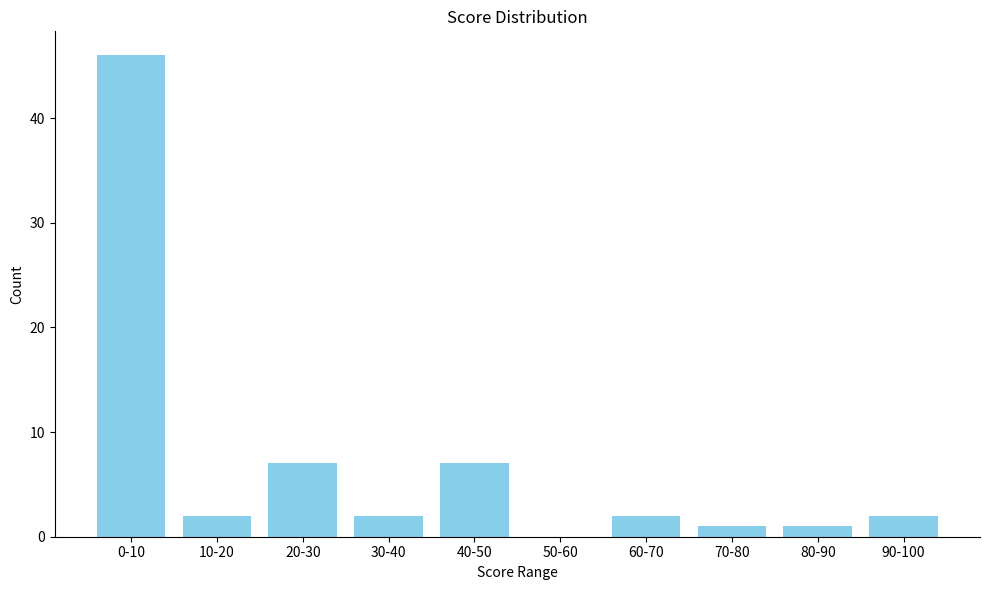

Reading left to right, list all the values displayed in this chart.

0-10=46	10-20=2	20-30=7	30-40=2	40-50=7	50-60=0	60-70=2	70-80=1	80-90=1	90-100=2